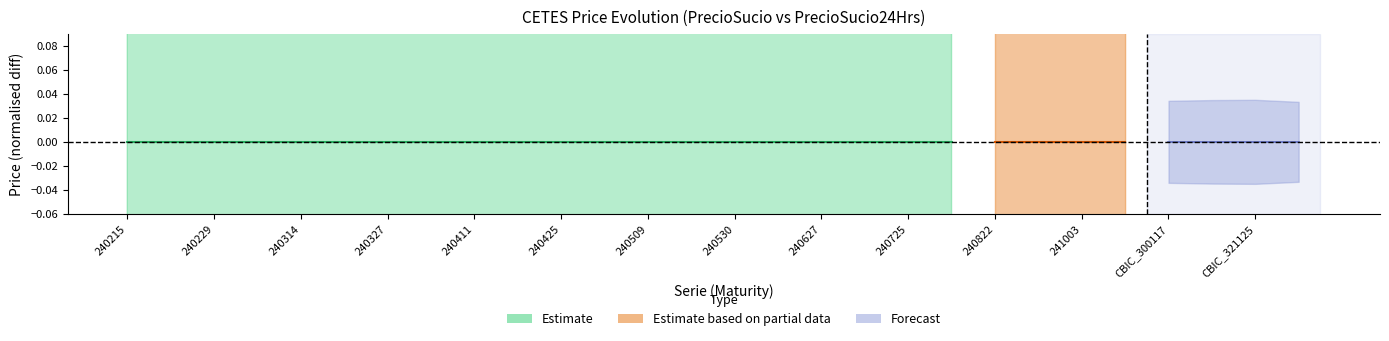

True or false: PrecioSucio24Hrs has more than 1 points higher than both neighbors.

False